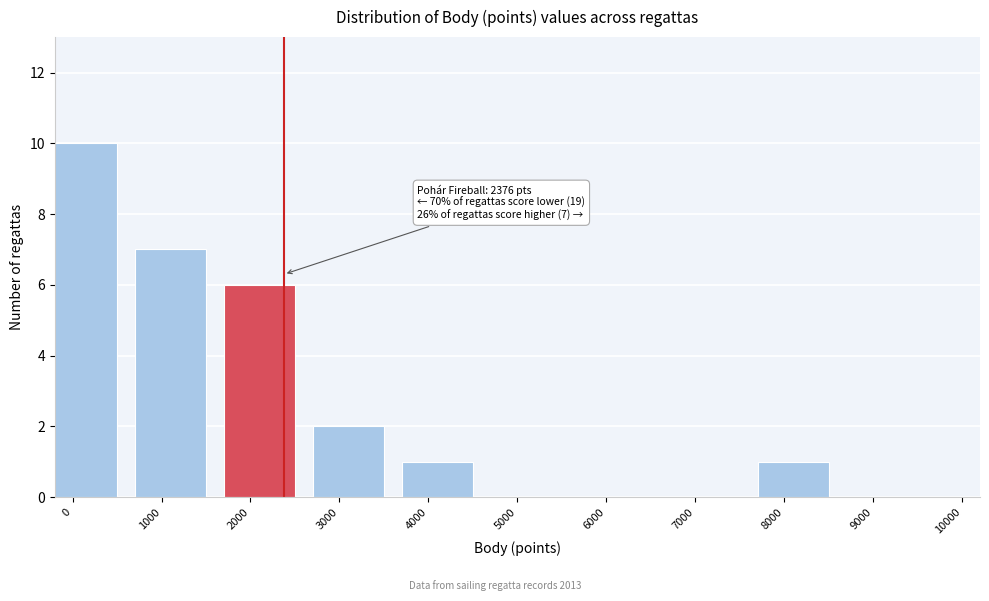

Reading right to left, list all the values displayed in this chart.

9000=0	8000=1	7000=0	6000=0	5000=0	4000=1	3000=2	2000=6	1000=7	0=10